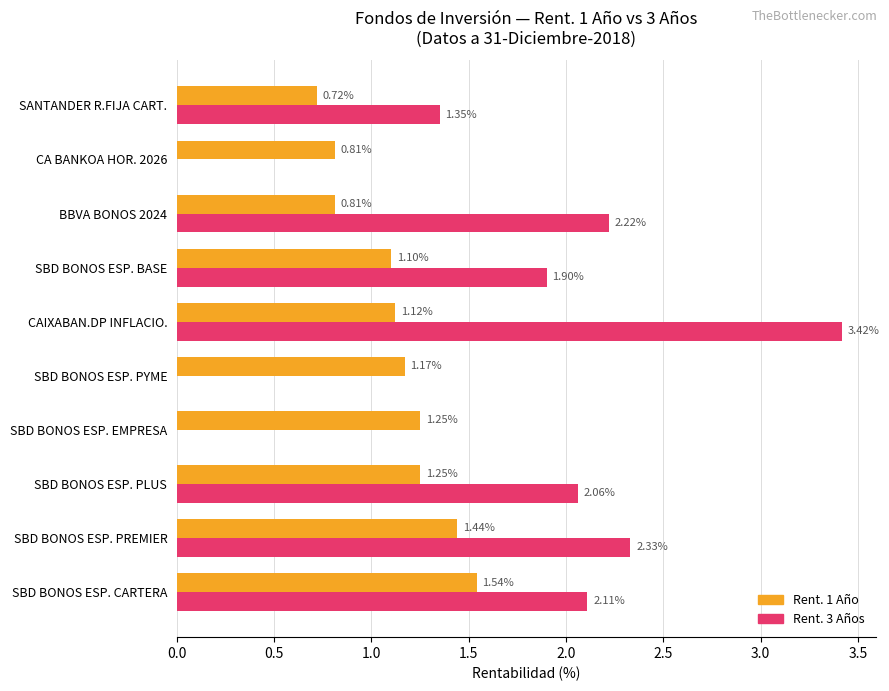

At which label does Rent. 1 Año reach its peak?

SBD BONOS ESP. CARTERA